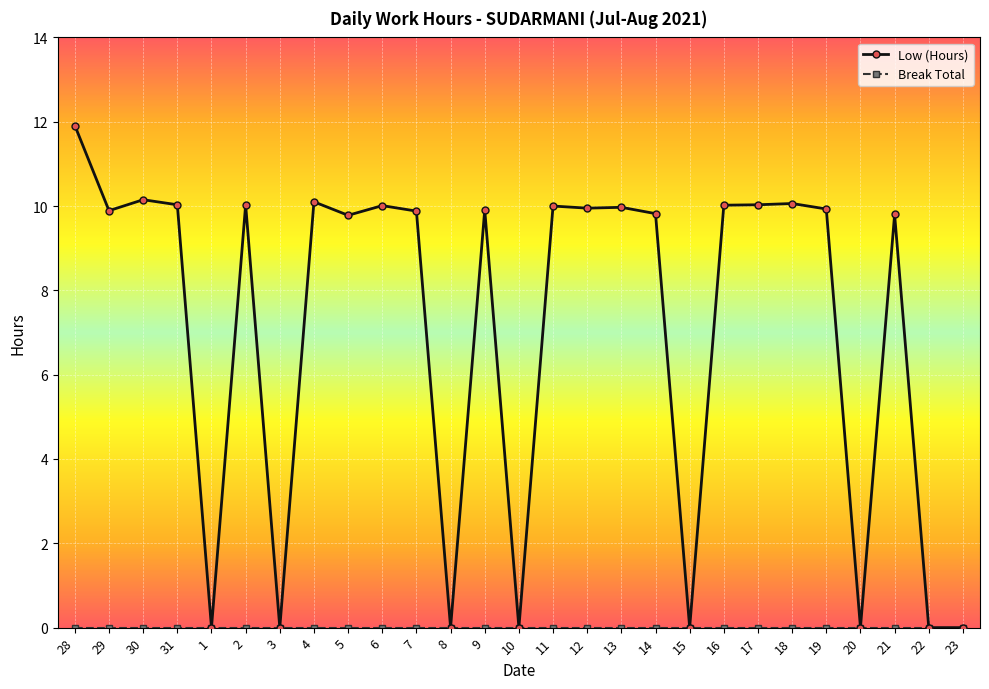

What is the maximum value for Low (Hours)?

11.9